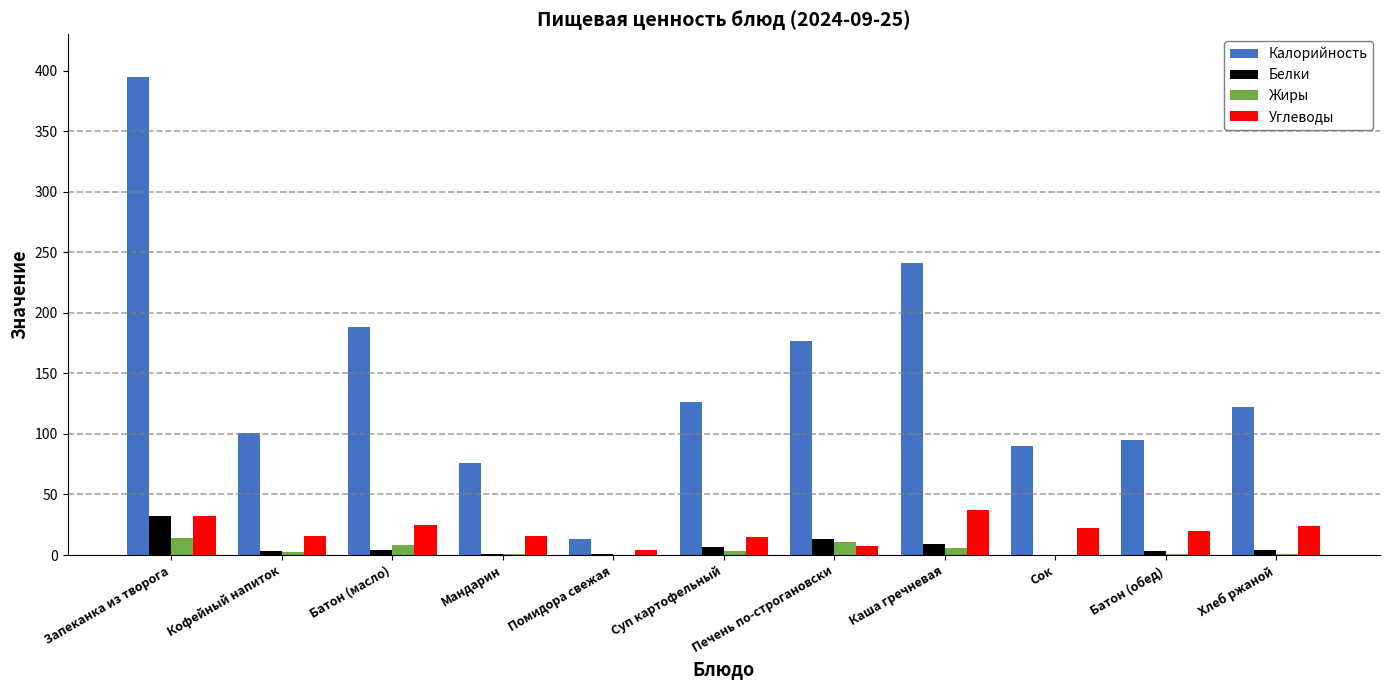

What is the sum of all Белки values?

77.5